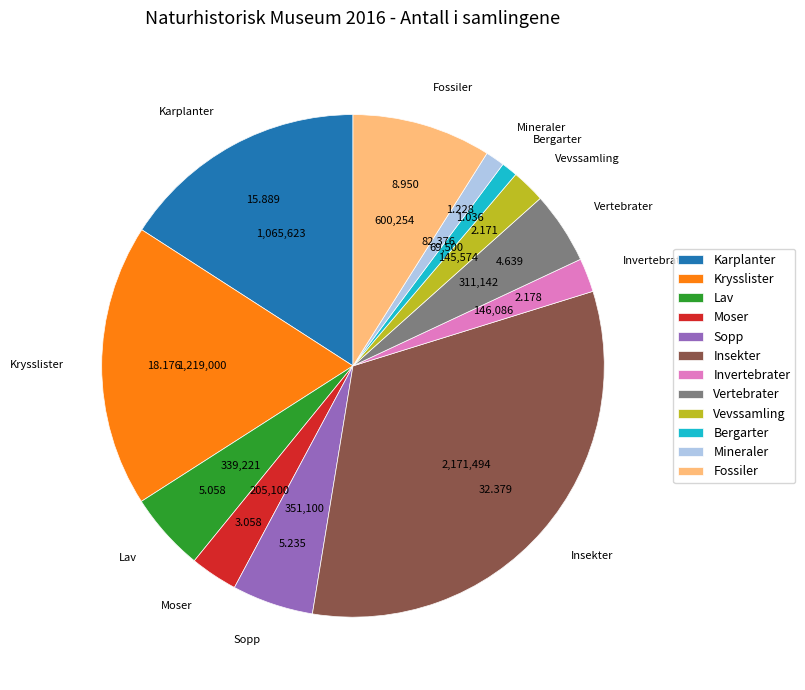

What percentage is the Krysslister slice, to the nearest percent?

18%